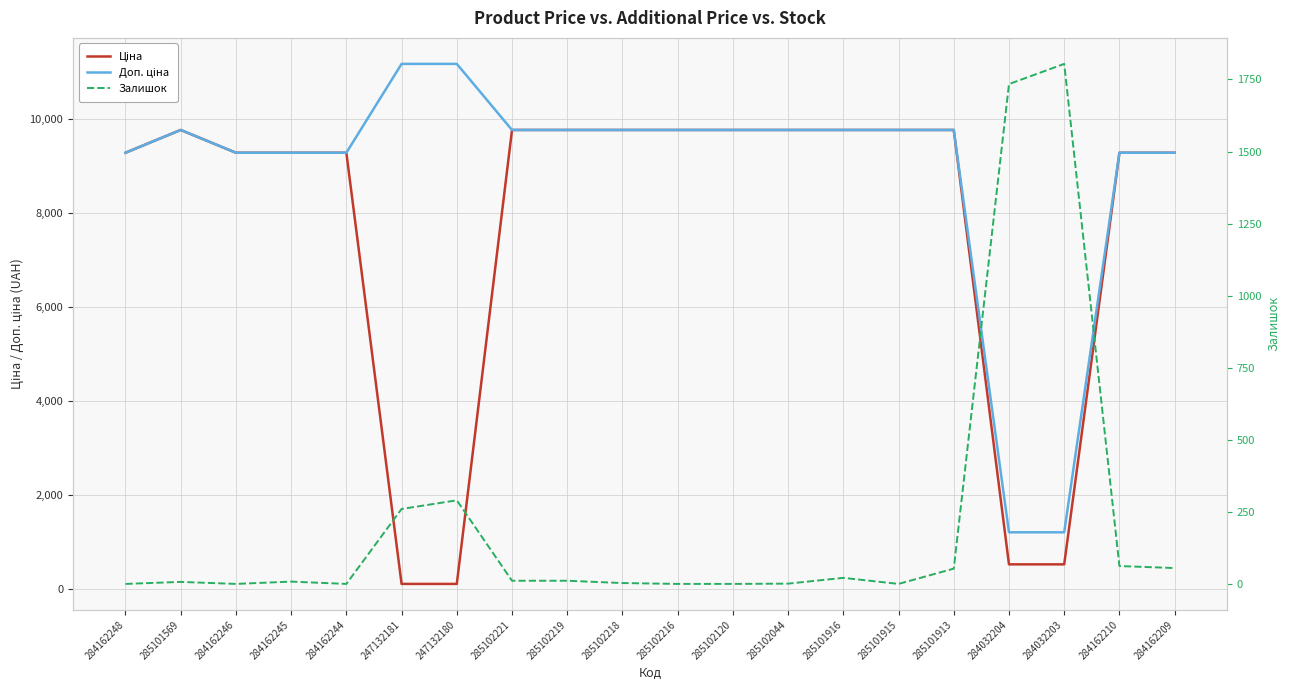

What is the maximum value shown in the chart?

11182.0